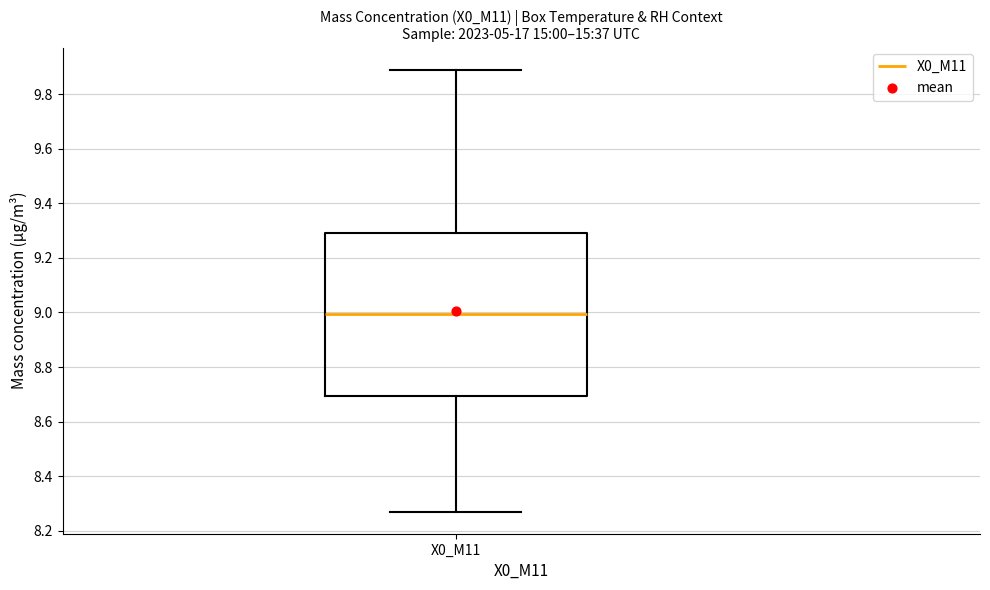

Where is the upper edge of the box for X0_M11 on the y-axis? The values are not printed on the chart, so give them approximately, as read against the axis.

9.30